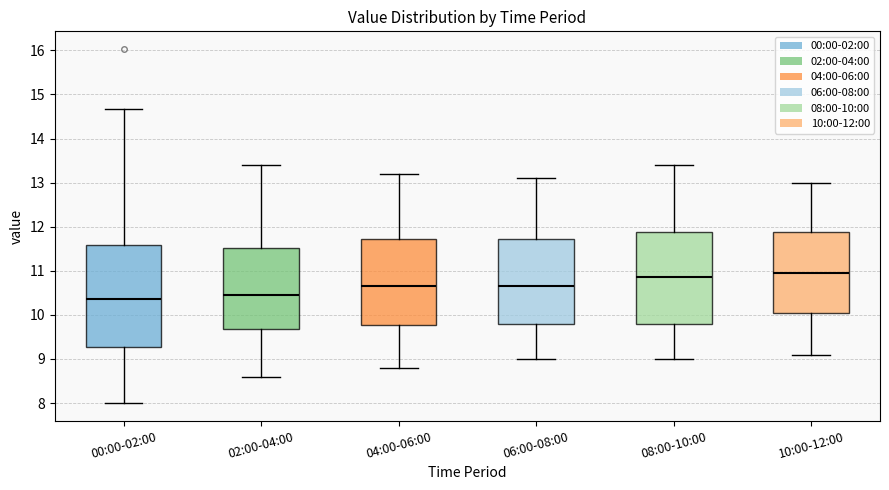

Comparing the boxes themselves (not the whiskers), which one is the tallest?

00:00-02:00